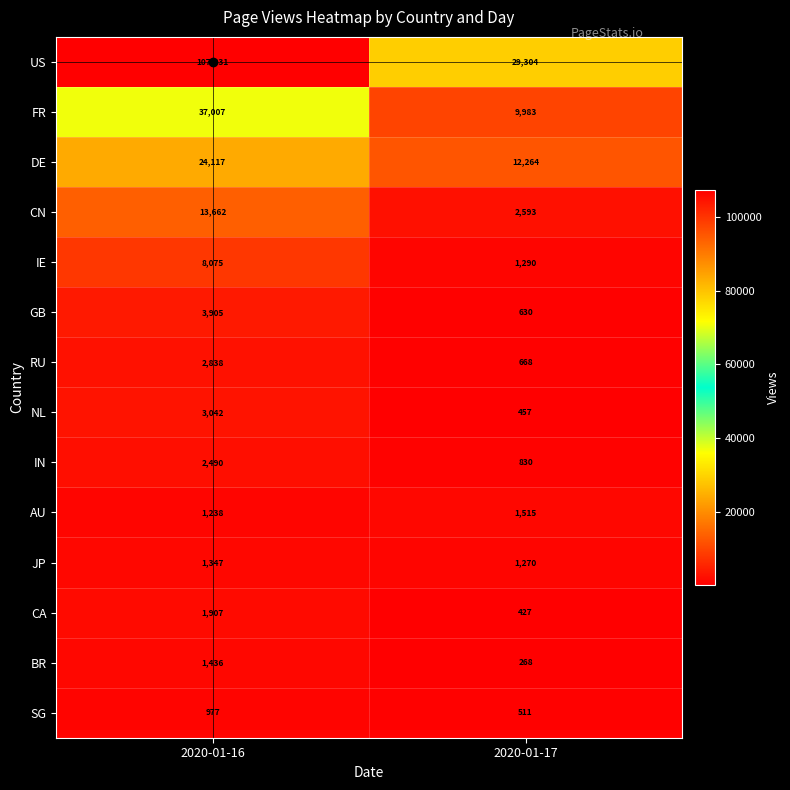

What is the highest value of the IE series?

8075